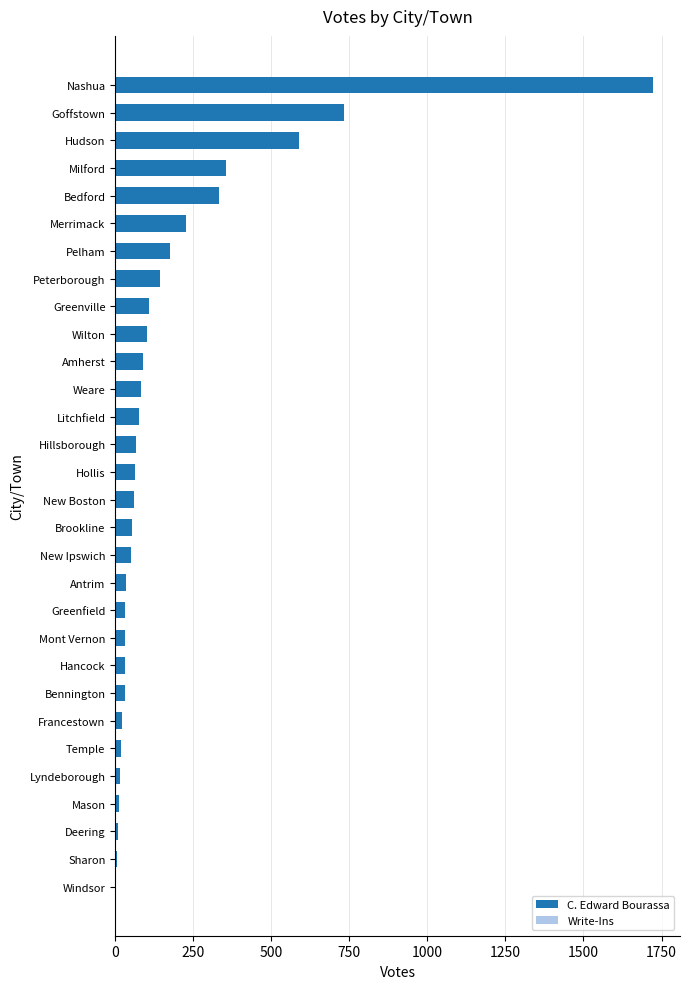

At which category is the sum across all series the highest?

Nashua